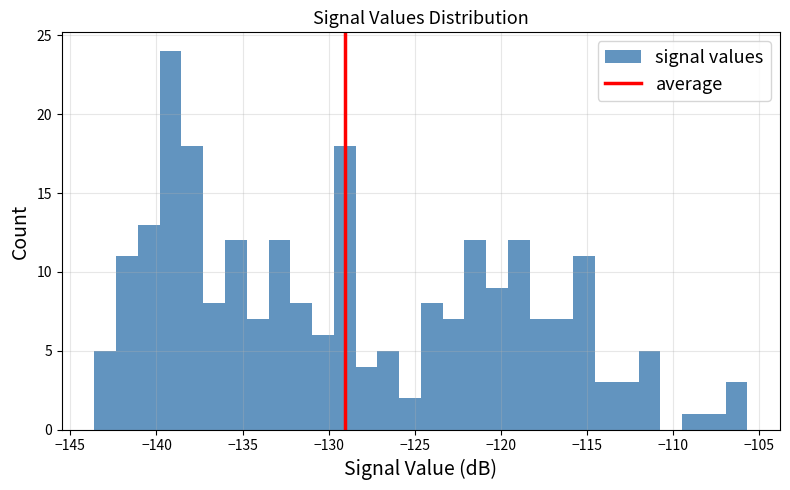

Around what value on the x-axis is the tallest bar? Give the approximate position of its centre, as read against the axis.

-139.0